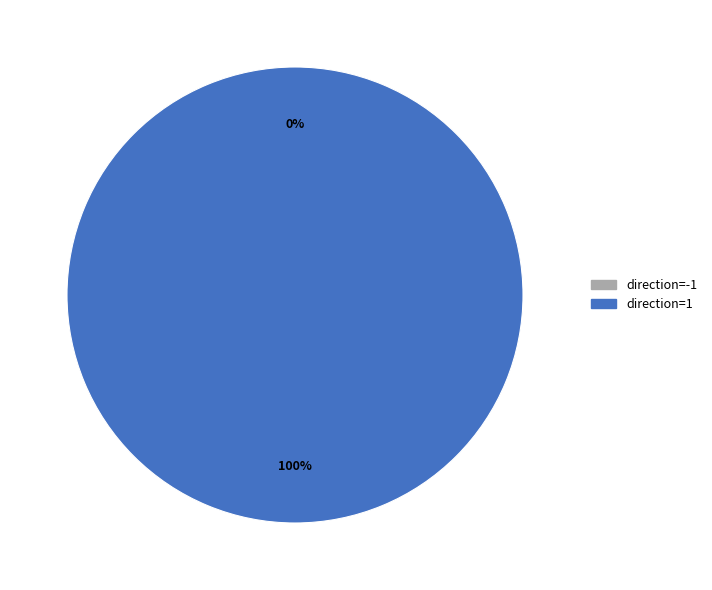

Is it true that direction=-1 is 13% of the pie?

False